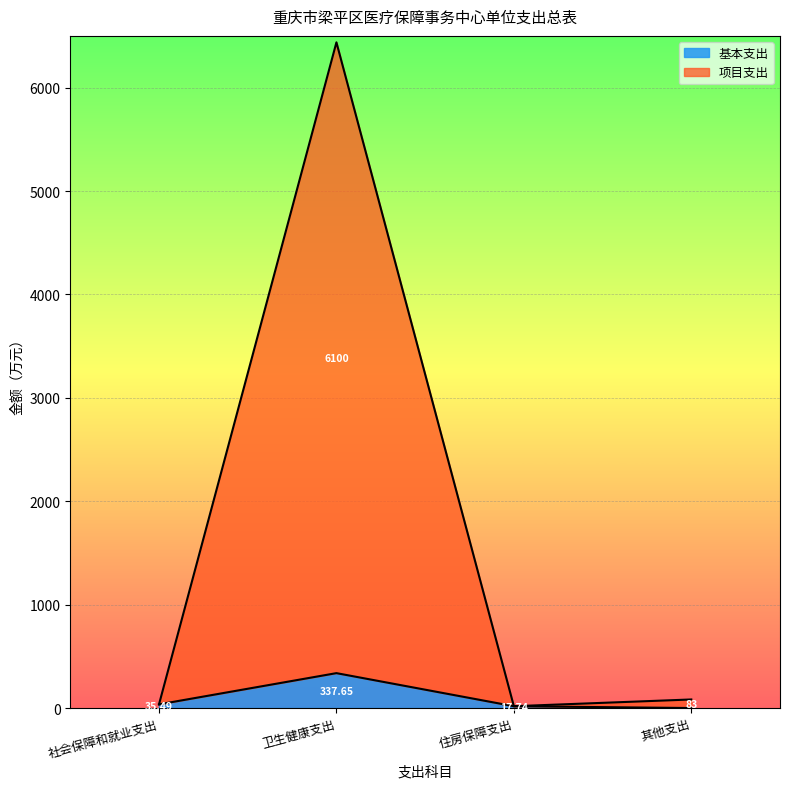

Which category has the lowest value in the 基本支出 series?

其他支出